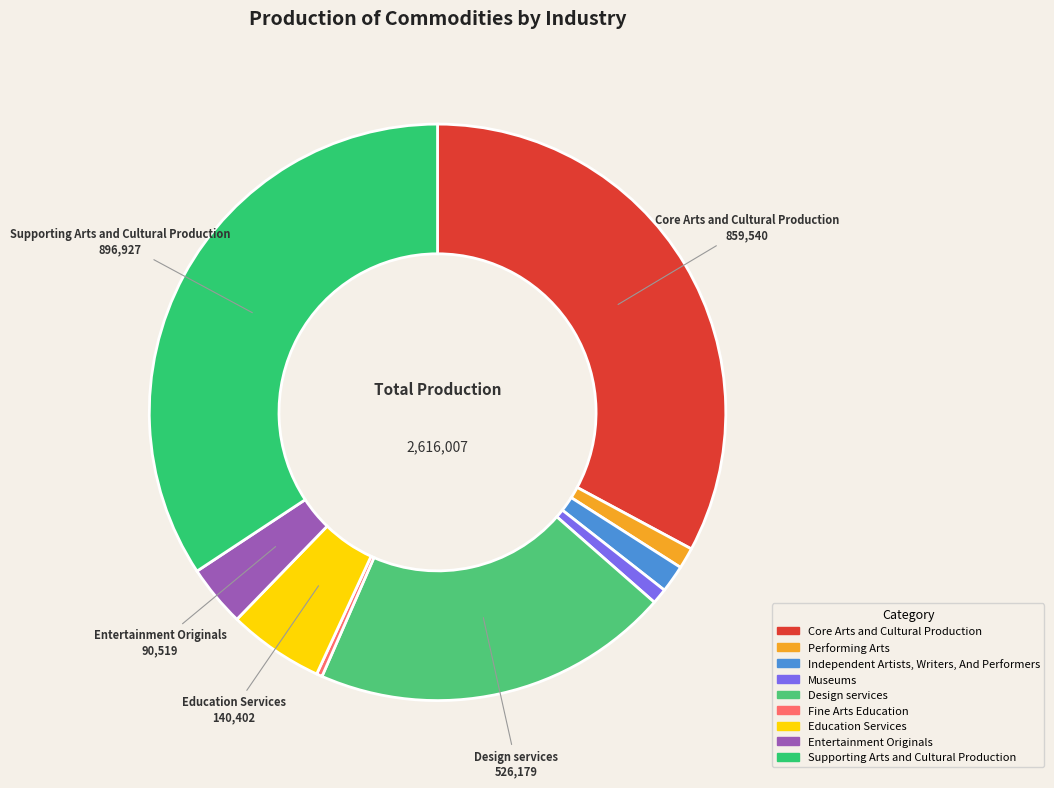

Which category has the biggest portion of the pie?

Supporting Arts and Cultural Production